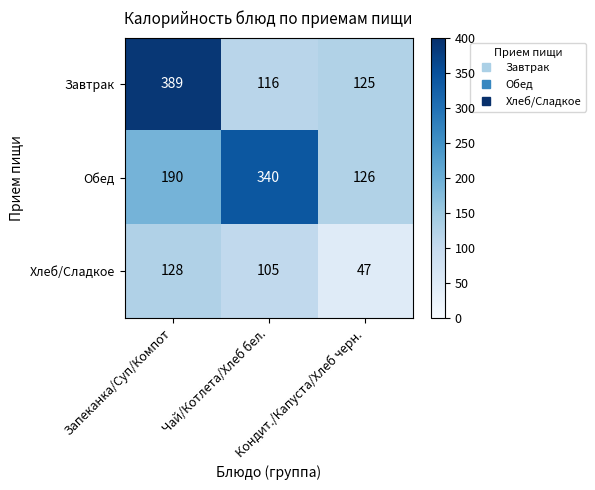

What is the greatest value displayed?

389